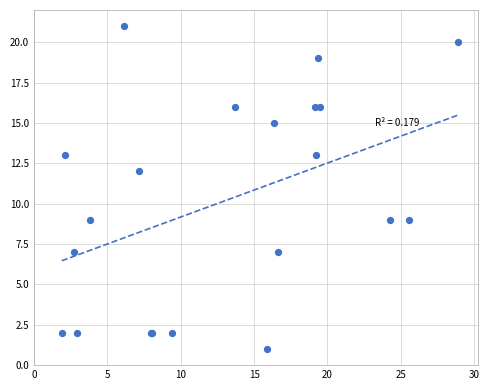

What Y value in the scatter plot is closest to 11?

12